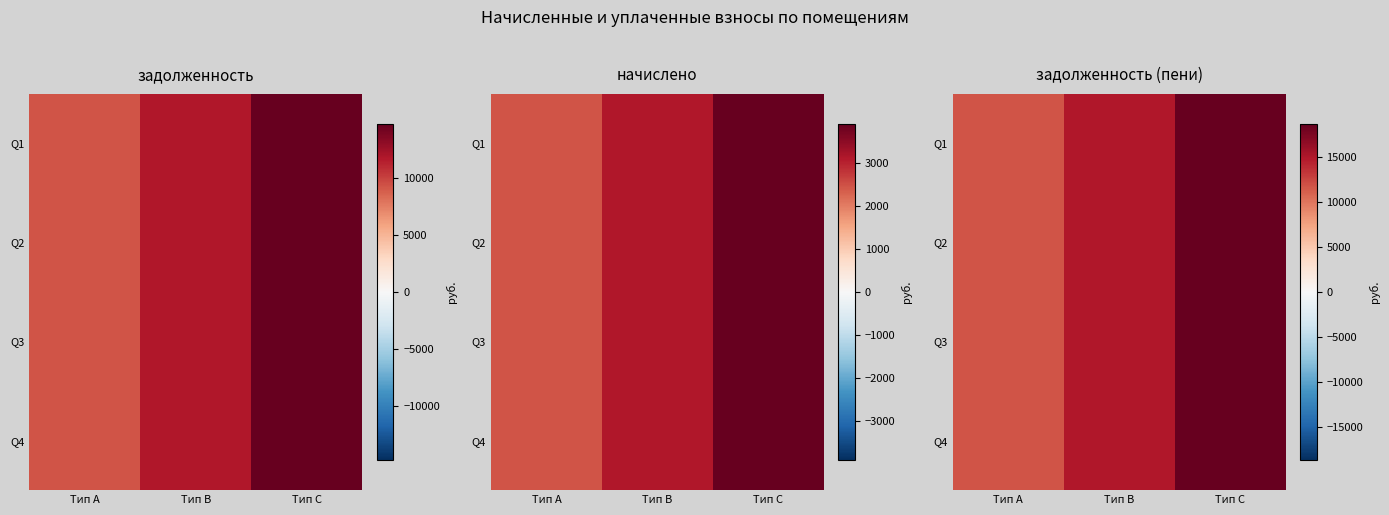

How many distinct data groups are displayed?

4